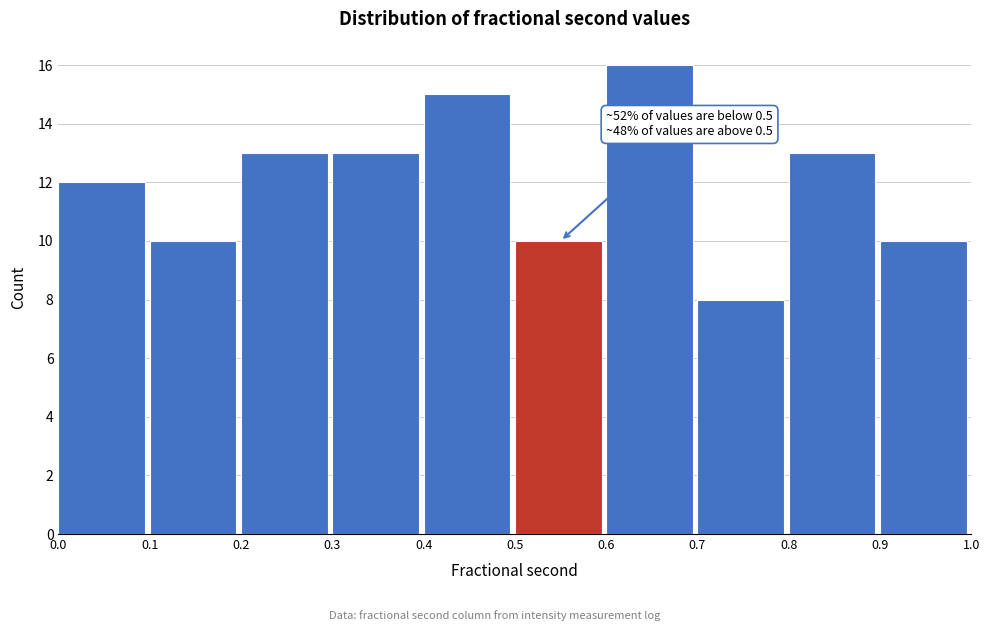

Which range on the x-axis has the tallest bar?

0.6 to 0.7